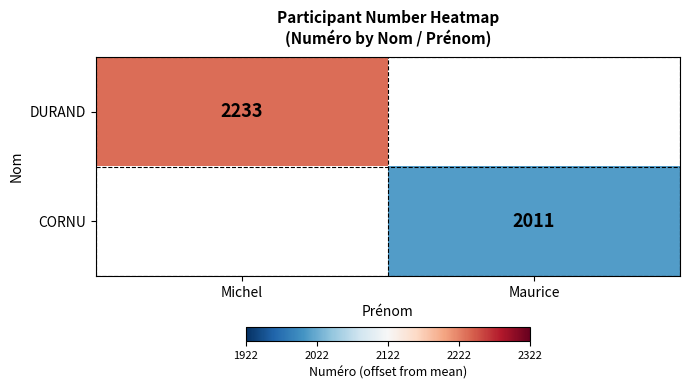

Is it true that CORNU equals 2011 at Maurice?

True